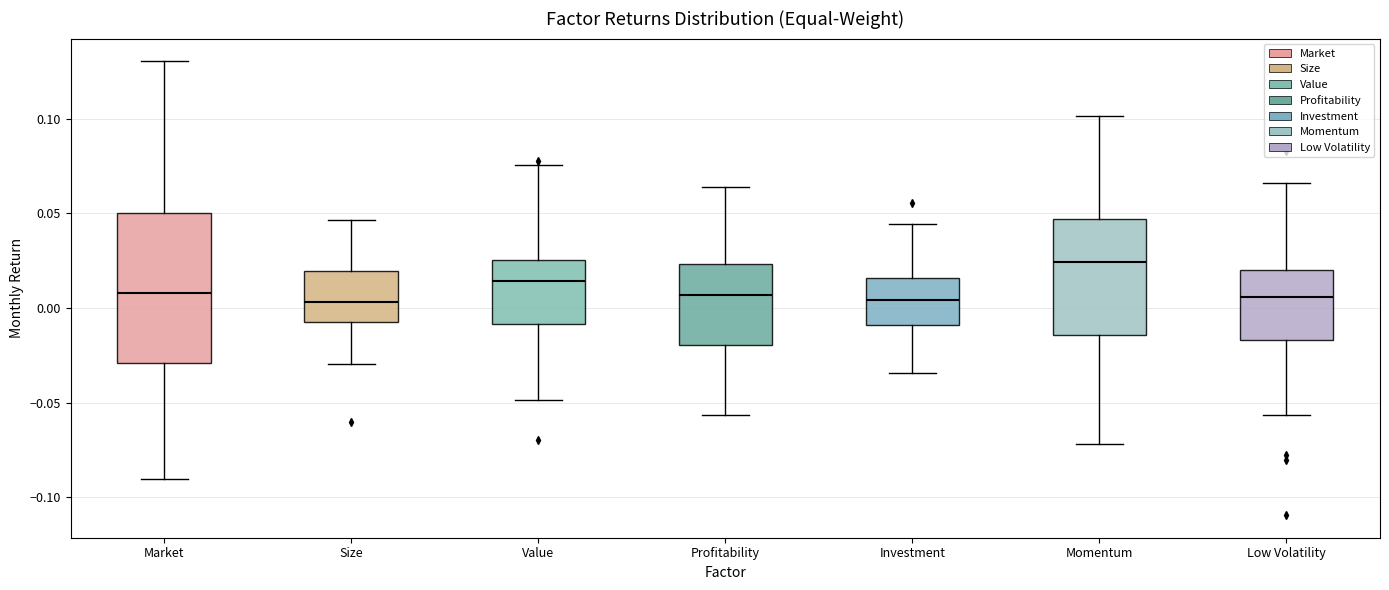

Reading left to right, read every box against the y-axis: the position of its median line, the range the box covers, and the ends of its whiskers. The values are not printed on the chart, so give them approximately, as read against the axis.

Market: median 0.010, box -0.030 to 0.050, whiskers -0.090 to 0.130
Size: median 0.005, box -0.005 to 0.020, whiskers -0.030 to 0.045
Value: median 0.015, box -0.010 to 0.025, whiskers -0.050 to 0.075
Profitability: median 0.005, box -0.020 to 0.025, whiskers -0.055 to 0.065
Investment: median 0.005, box -0.010 to 0.015, whiskers -0.035 to 0.045
Momentum: median 0.025, box -0.015 to 0.045, whiskers -0.070 to 0.100
Low Volatility: median 0.005, box -0.015 to 0.020, whiskers -0.055 to 0.065